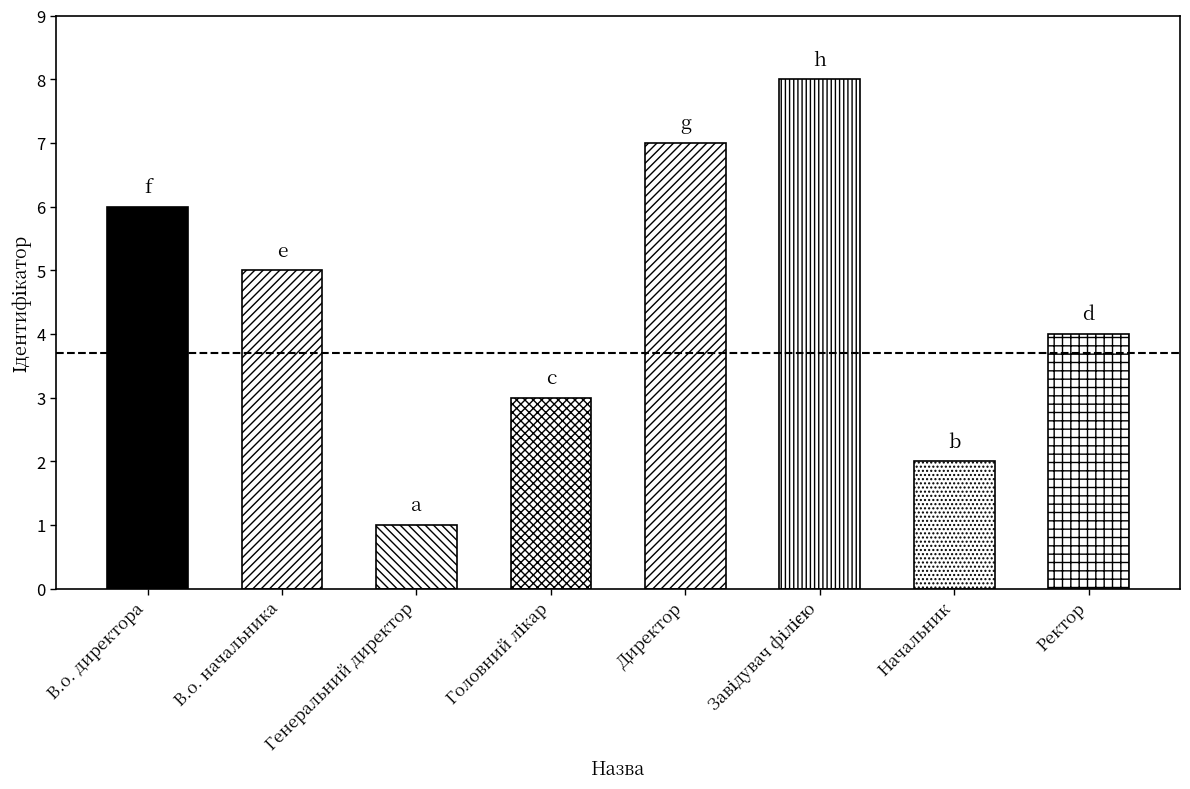

Reading left to right, what are all the values shown in this chart?

В.о. директора=6	В.о. начальника=5	Генеральний директор=1	Головний лікар=3	Директор=7	Завідувач філією=8	Начальник=2	Ректор=4